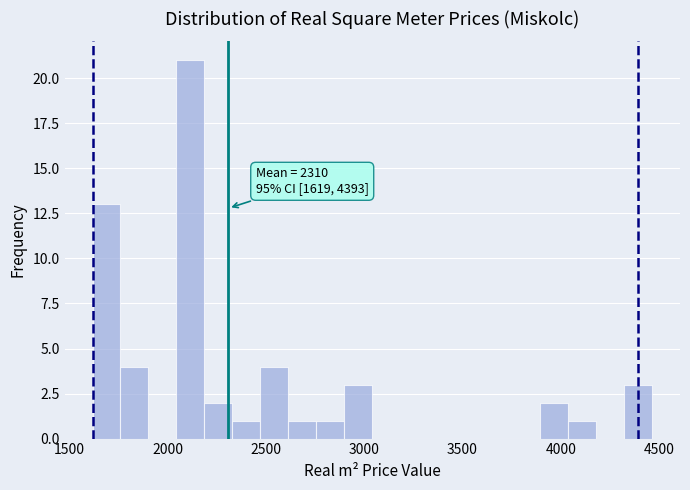

Around what value on the x-axis is the tallest bar? Give the approximate position of its centre, as read against the axis.

2100